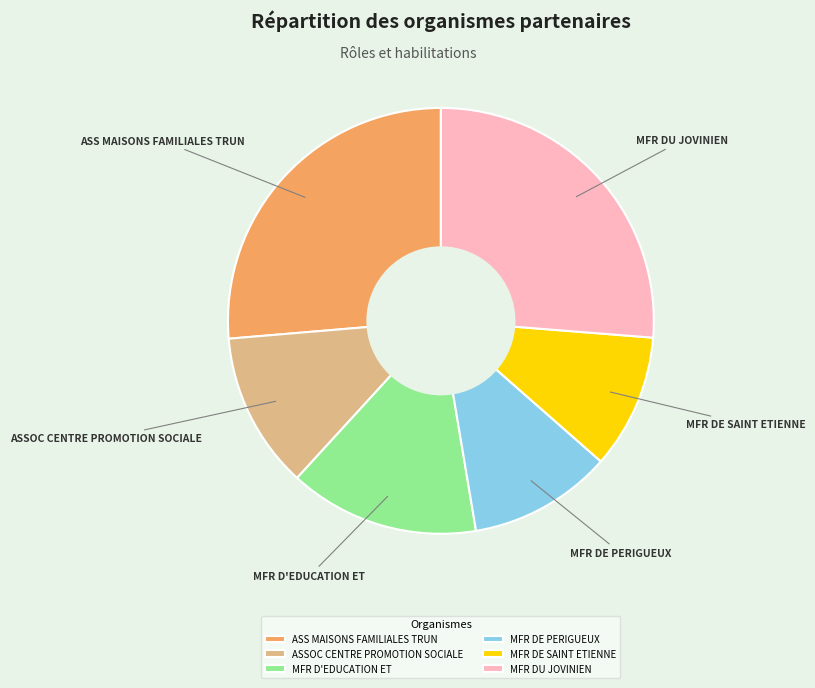

Does any single category account for the majority?

No